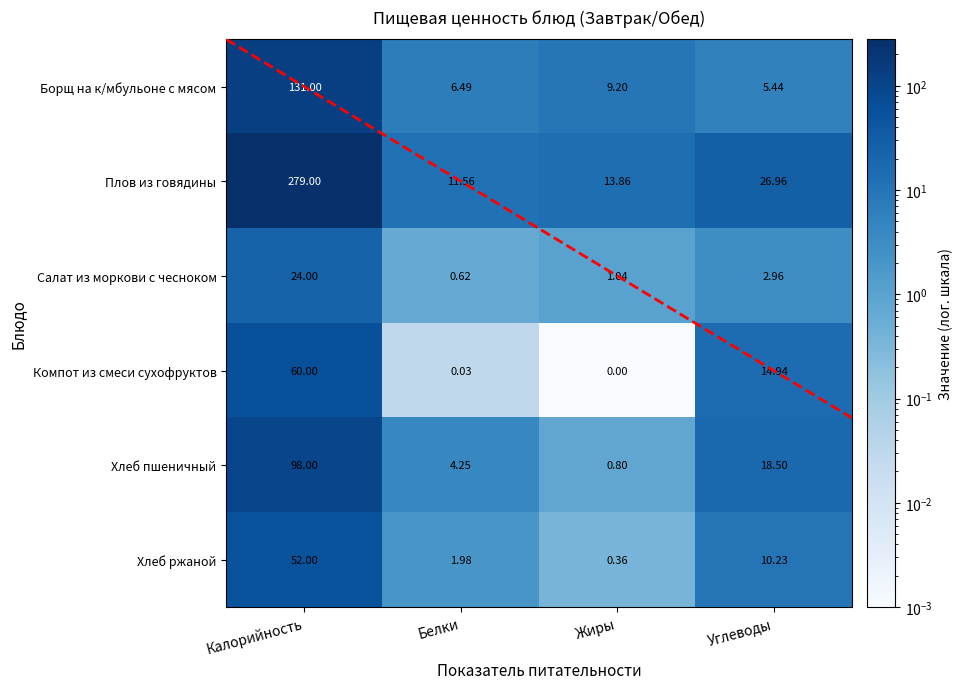

Which series has the largest range (max minus min)?

Плов из говядины